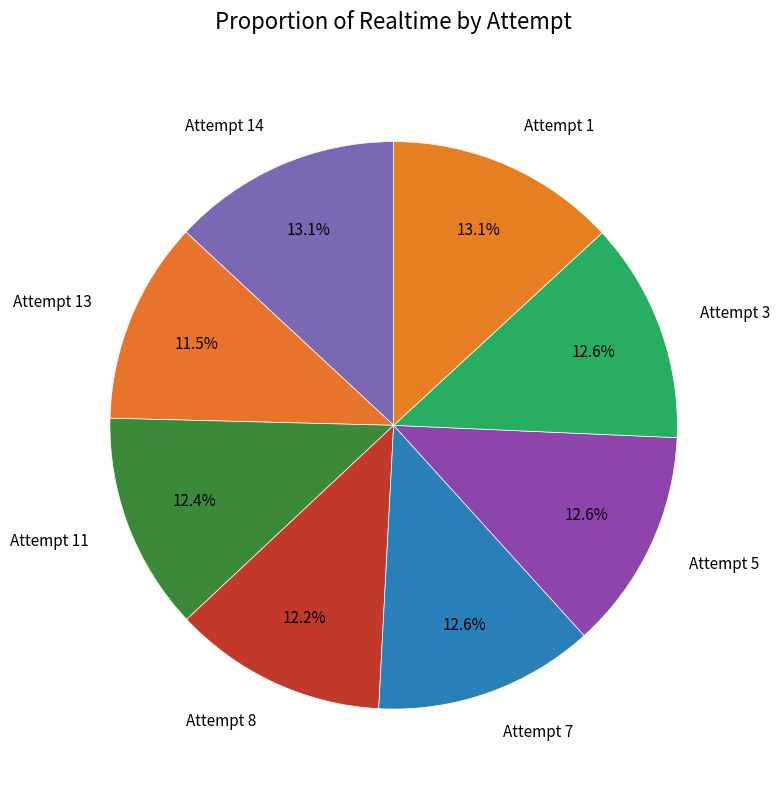

What is the smallest slice in the pie chart?

Attempt 13